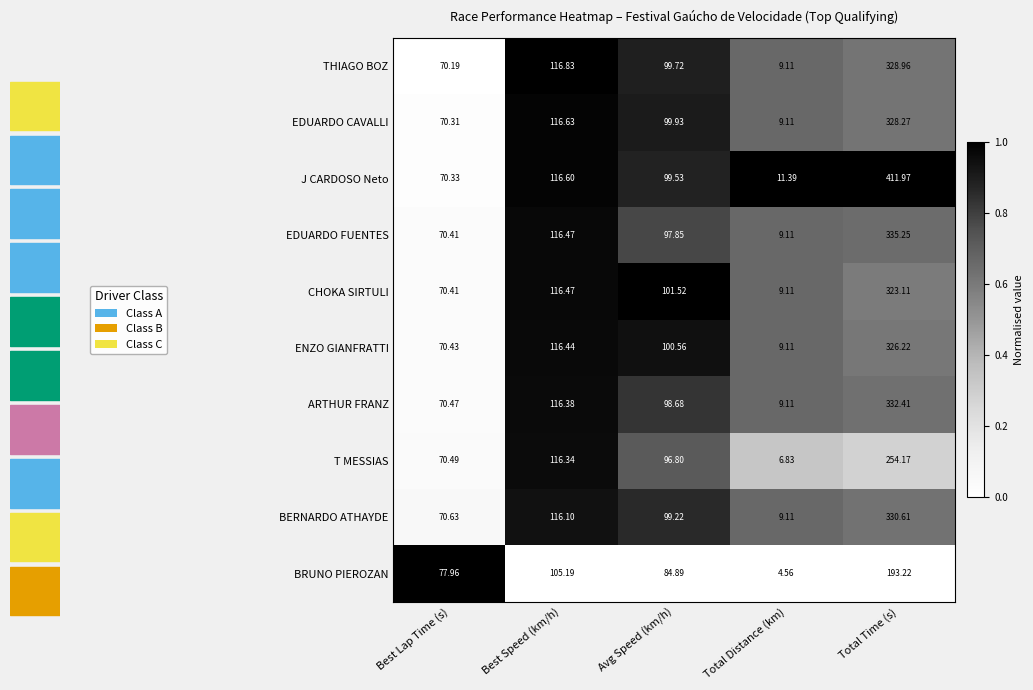

At which category is the sum across all series the highest?

Total Time (s)